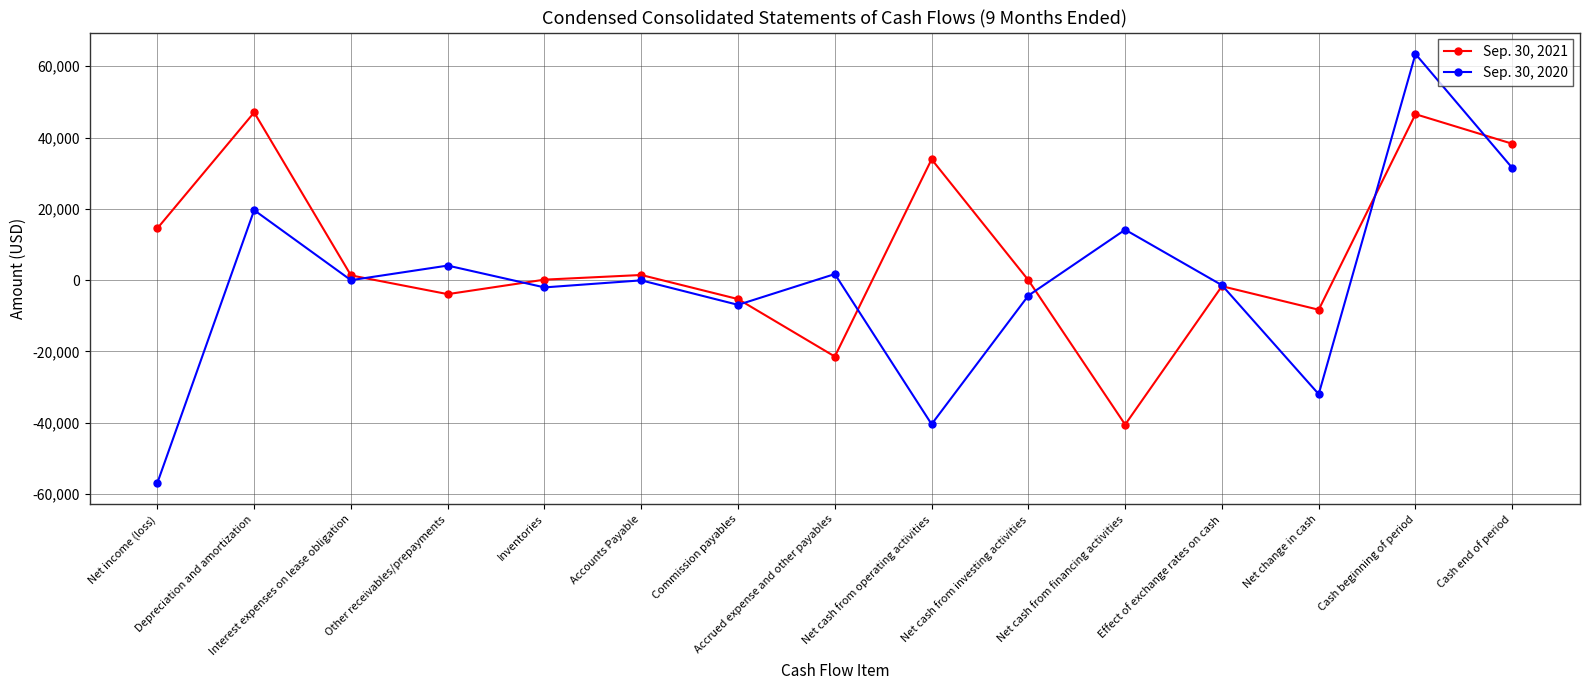

Which series has the largest range (max minus min)?

Sep. 30, 2020